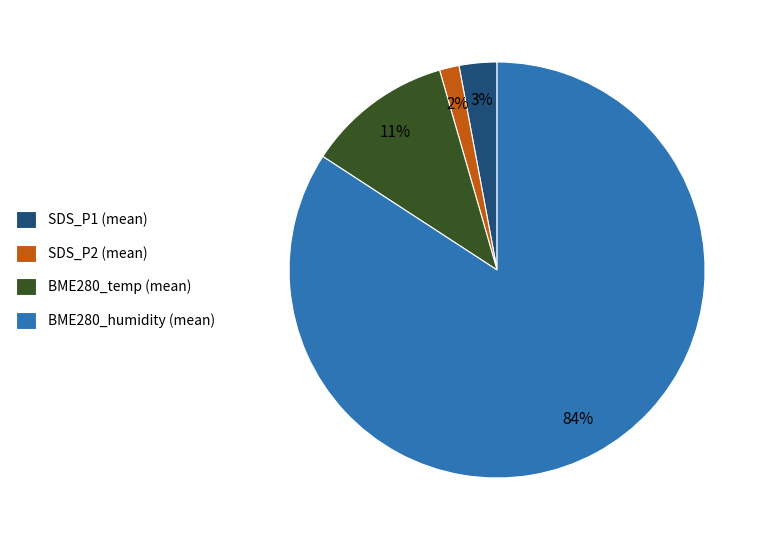

Is it true that BME280_humidity (mean) is 91% of the pie?

False